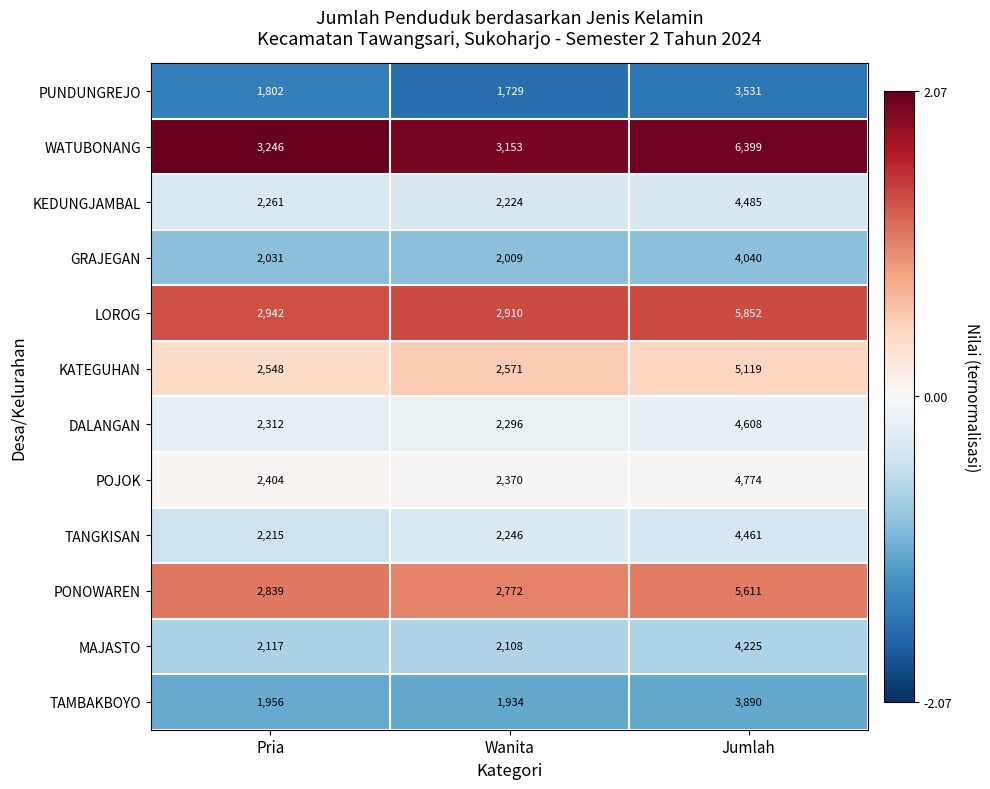

How many series are shown in this chart?

12